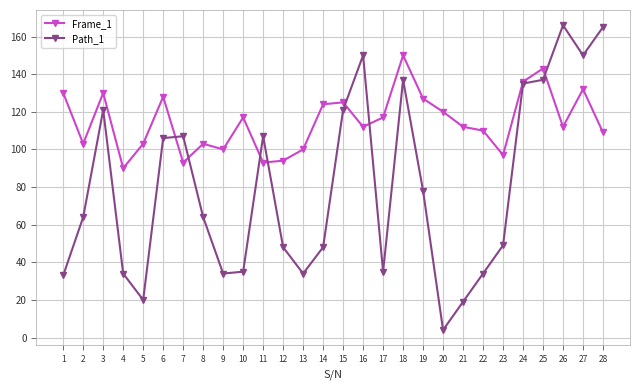

What is the difference between the highest and lowest values at 1?

97